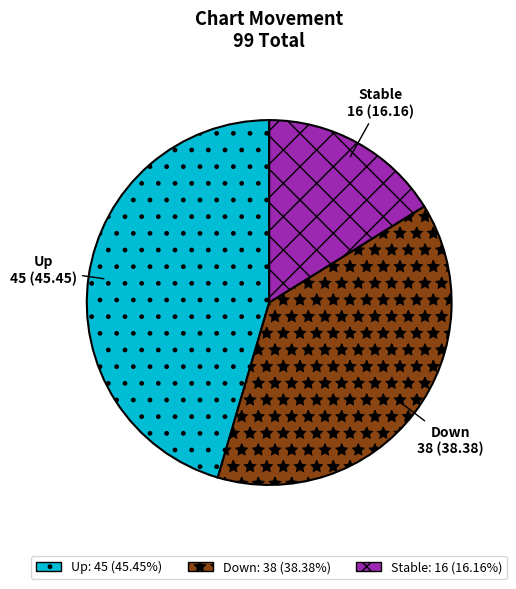

Does any single category account for the majority?

No